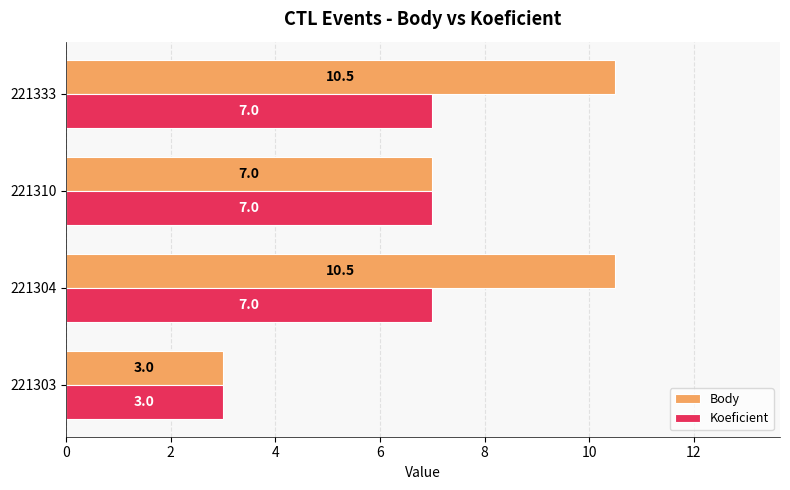

True or false: Koeficient has a value of 7.0 at 221304.

True